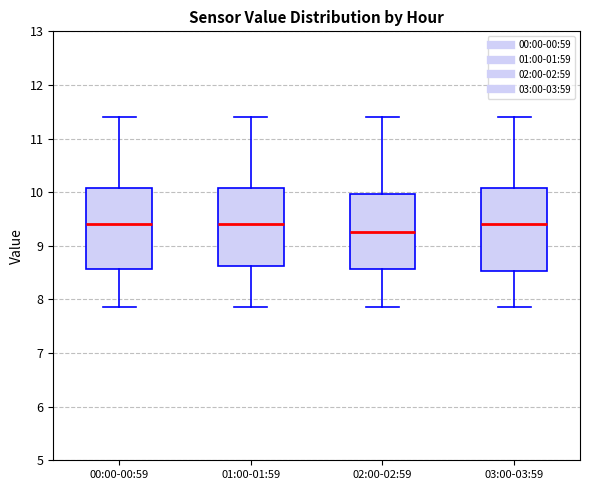

Where does the upper whisker of the box for 01:00-01:59 end on the y-axis? The values are not printed on the chart, so give them approximately, as read against the axis.

11.4